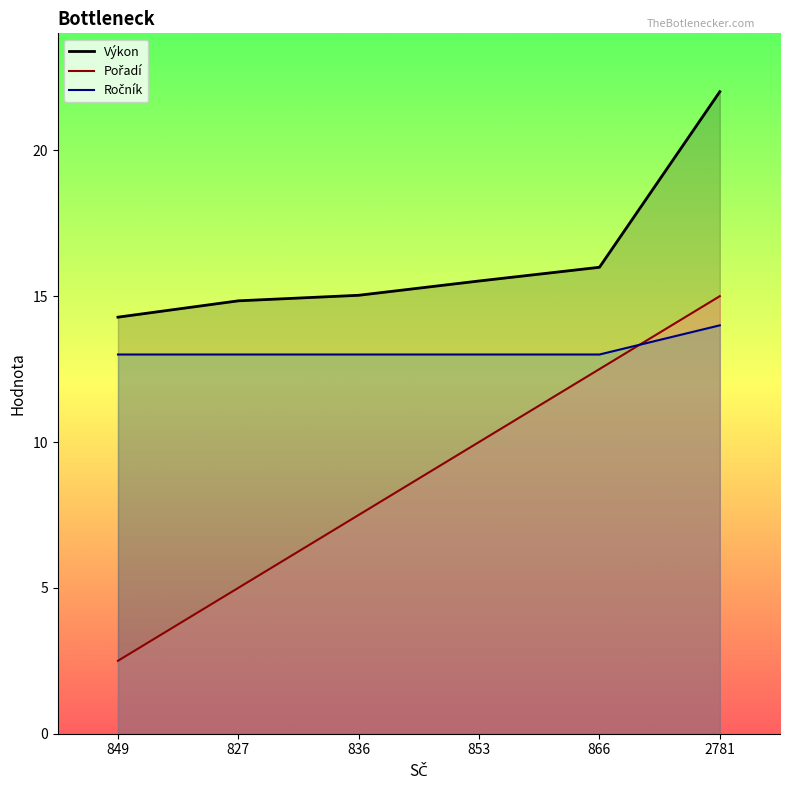

At how many categories does at least one series exceed 13?

6